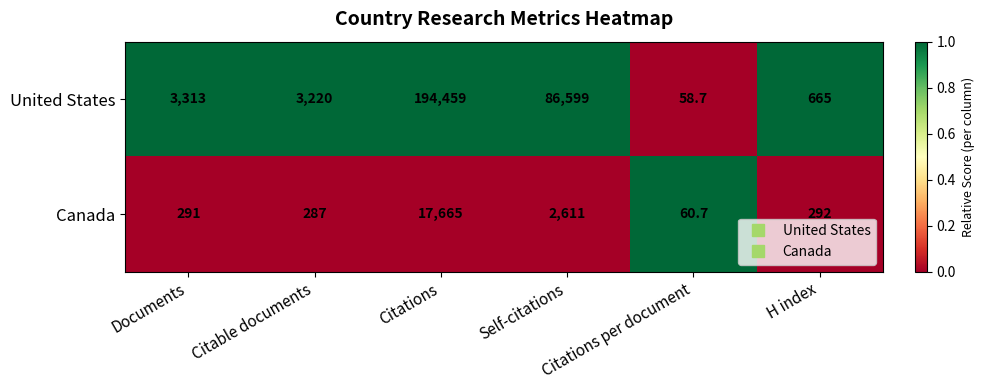

Which series has the widest spread of values?

United States